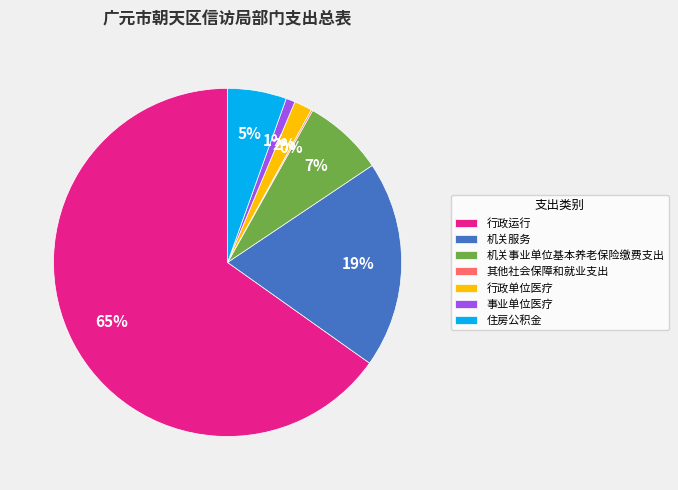

What is the largest slice in the pie chart?

行政运行